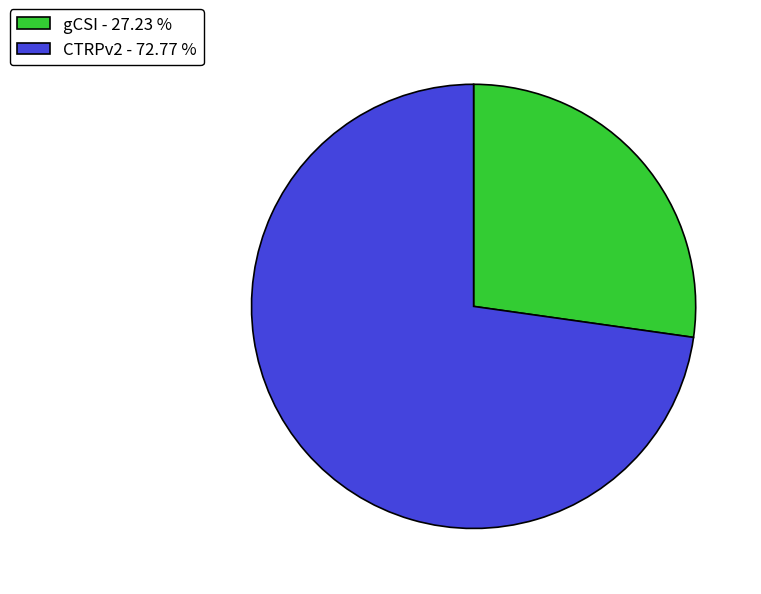

How many segments does this pie chart have?

2